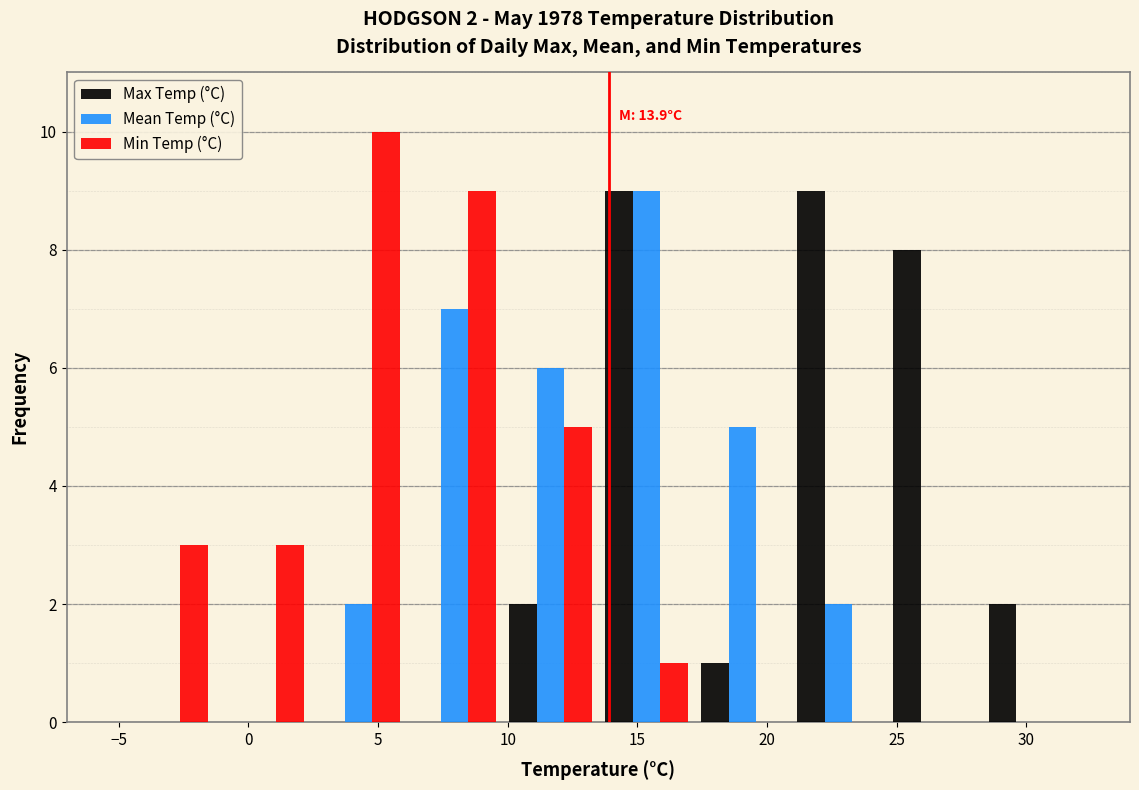

In the Min Temp (°C) series, which range on the x-axis has the tallest bar?

2.4 to 6.1